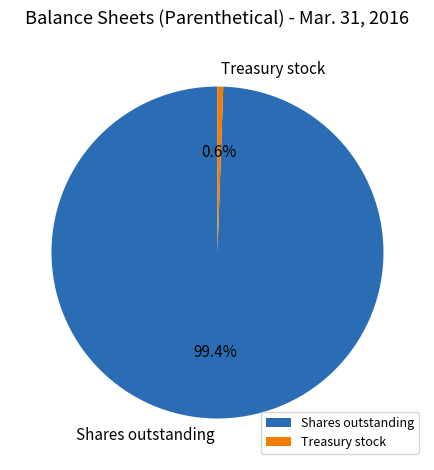

What is the majority slice?

Shares outstanding